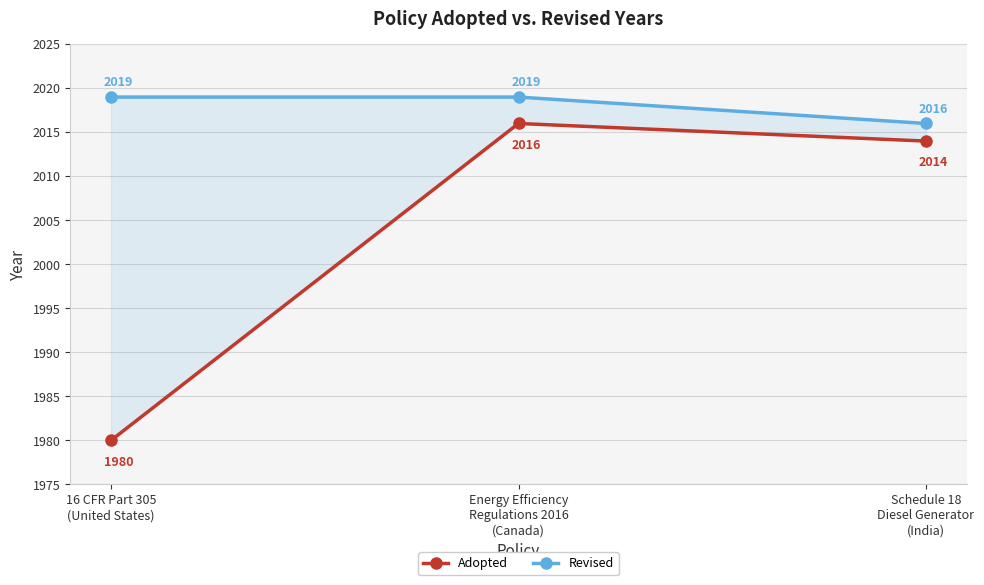

What is the label of the 1st point from the left?

16 CFR Part 305
(United States)